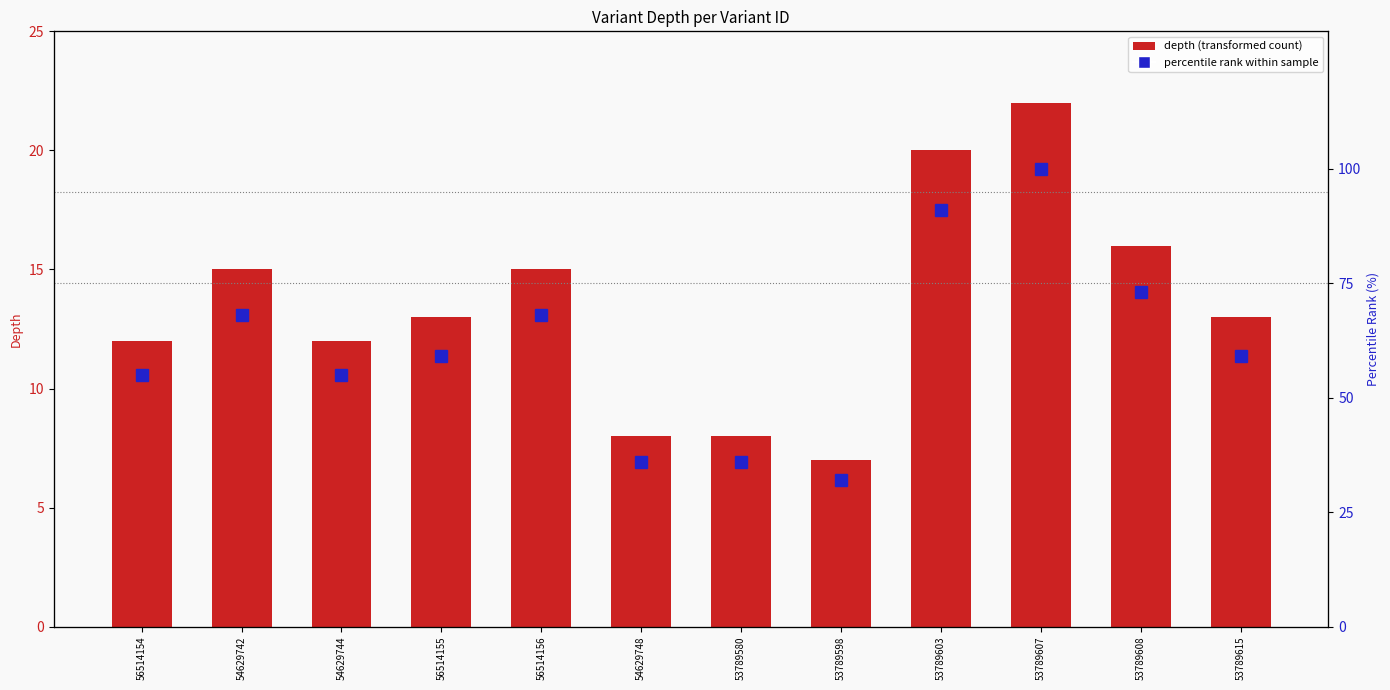

Which series has the largest total across all categories?

percentile rank within sample